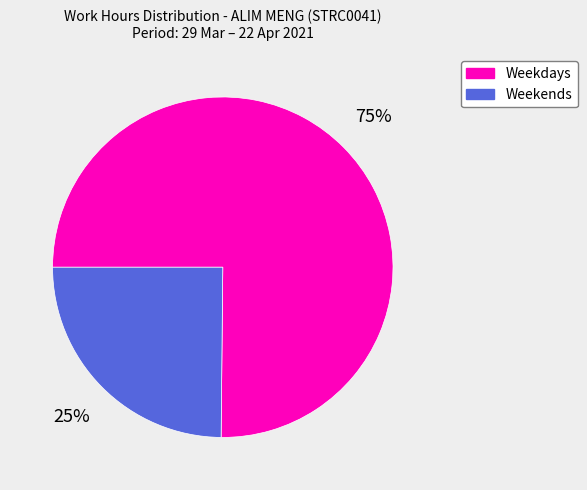

To the nearest percent, what is the difference between the largest and smallest slice percentages?

50%